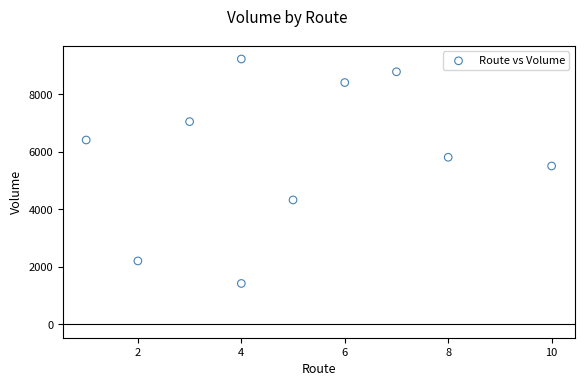

What Y value in the scatter plot is closest to 5327?

5509